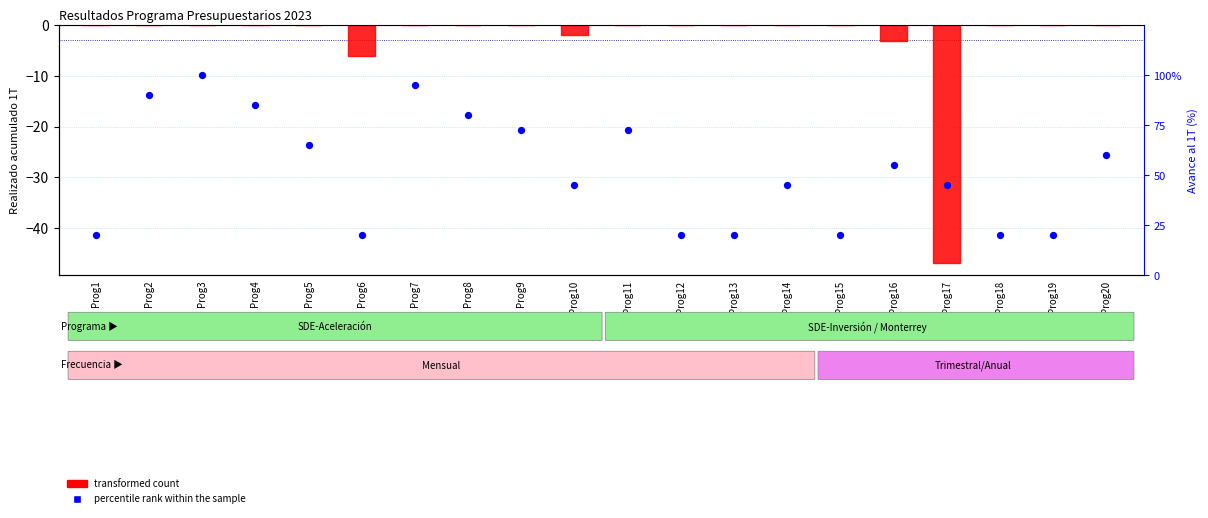

At how many categories does at least one series exceed 11?

20